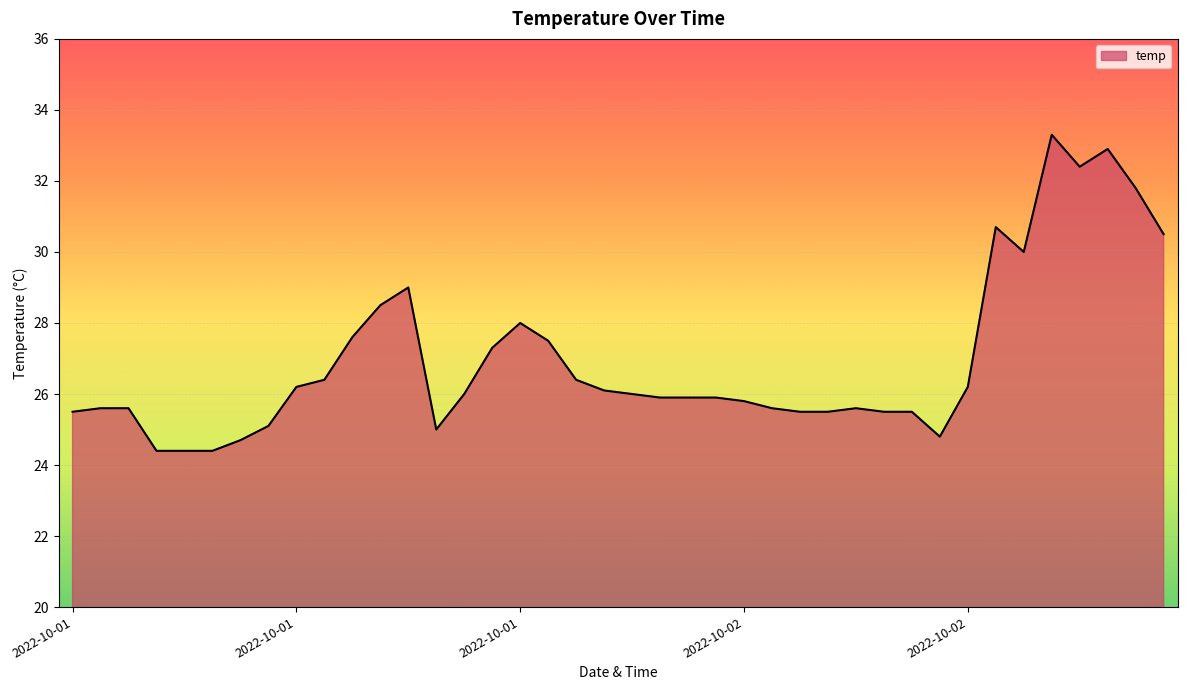

What is the smallest value displayed?

24.4